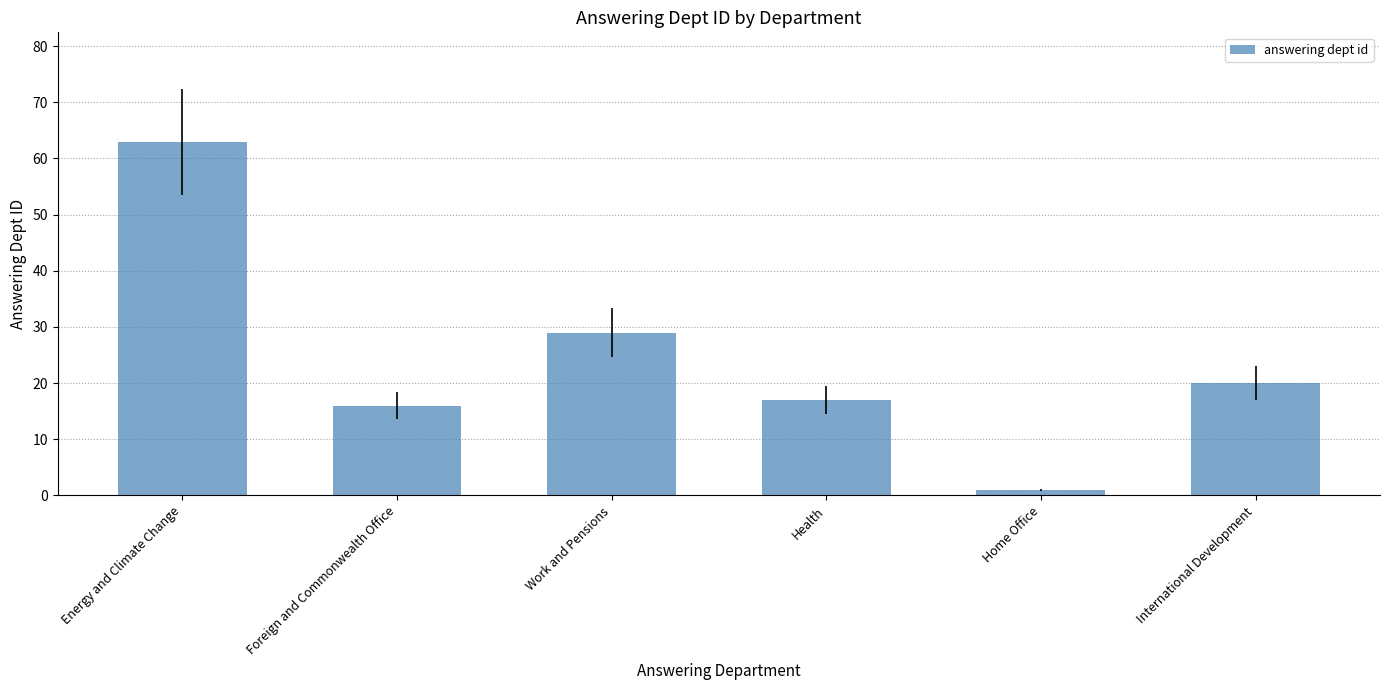

Is it true that the value at Energy and Climate Change is 63?

True